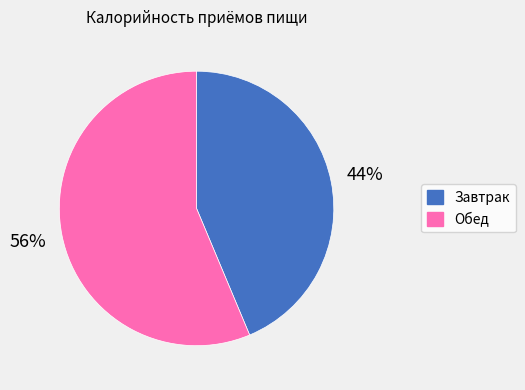

Is it true that Завтрак is 44% of the pie?

True